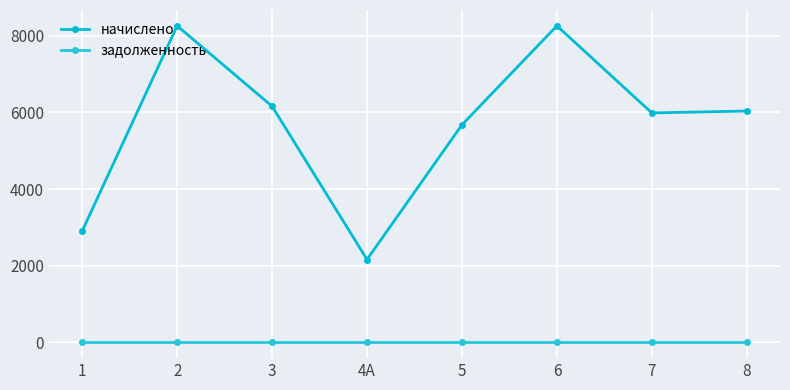

True or false: начислено and задолженность intersect in this chart.

False